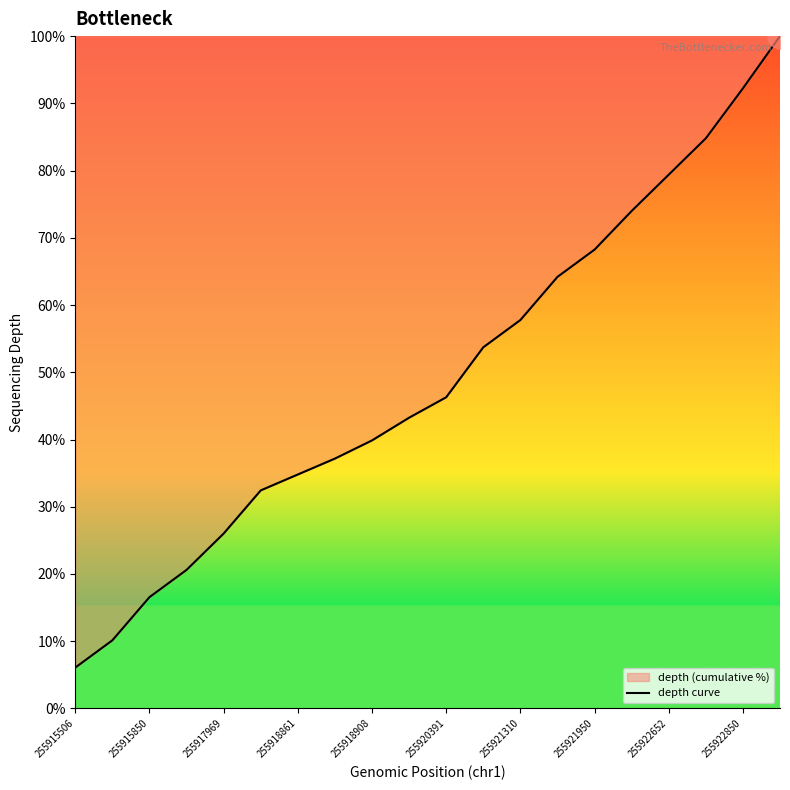

At which label does the data first exceed 46?

255920391